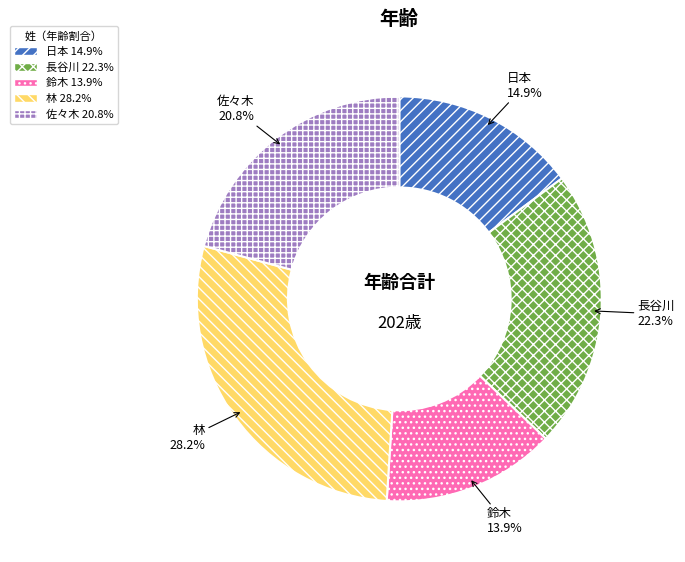

To the nearest percent, what is the average slice percentage?

20%